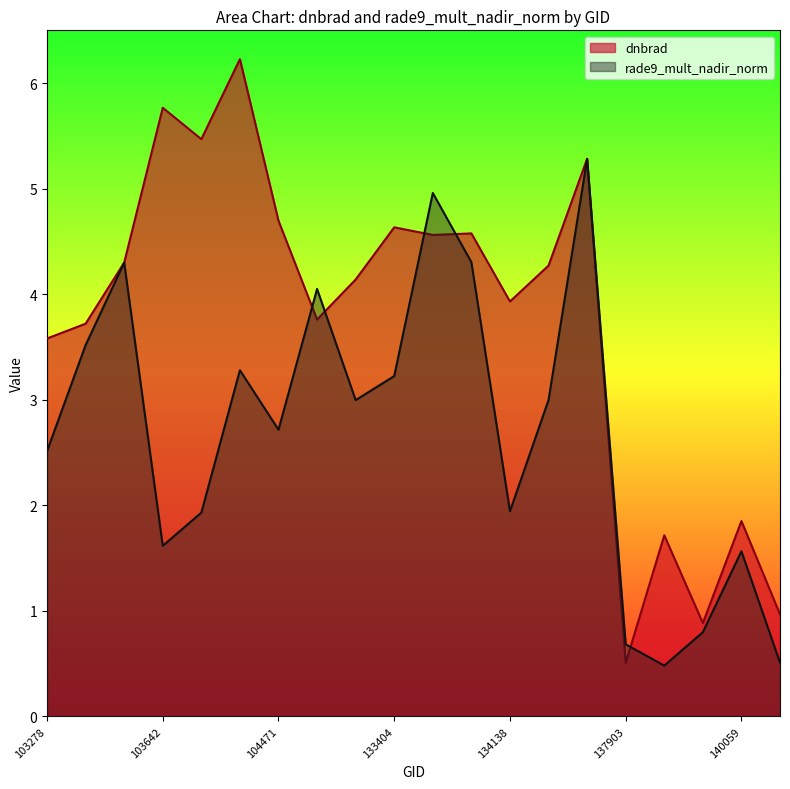

How many lines are shown in the chart?

2